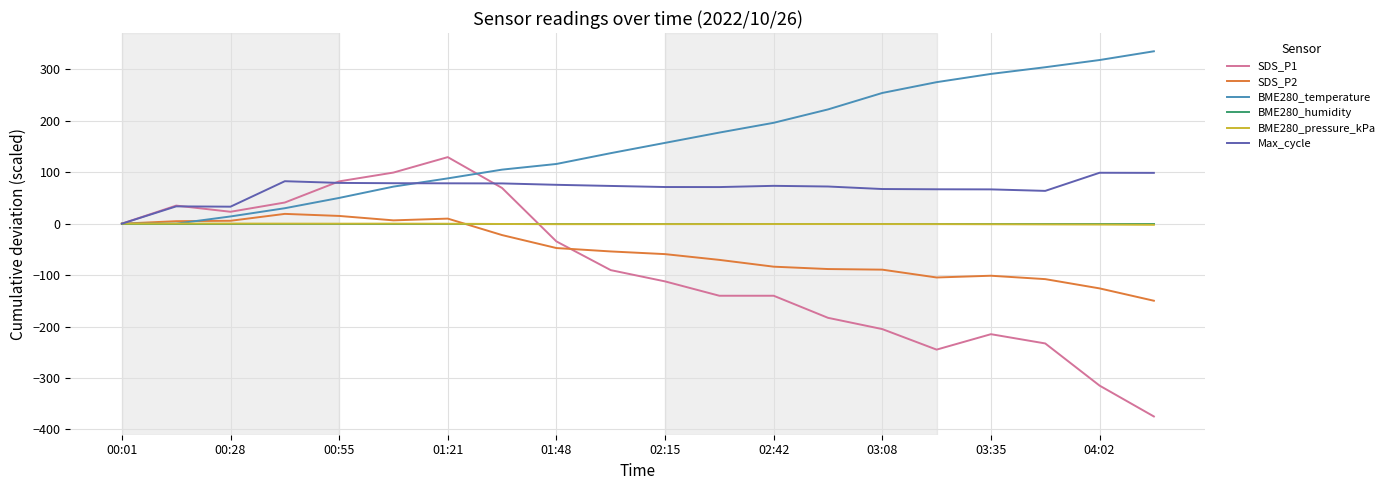

What is the maximum value for Max_cycle?

98.9